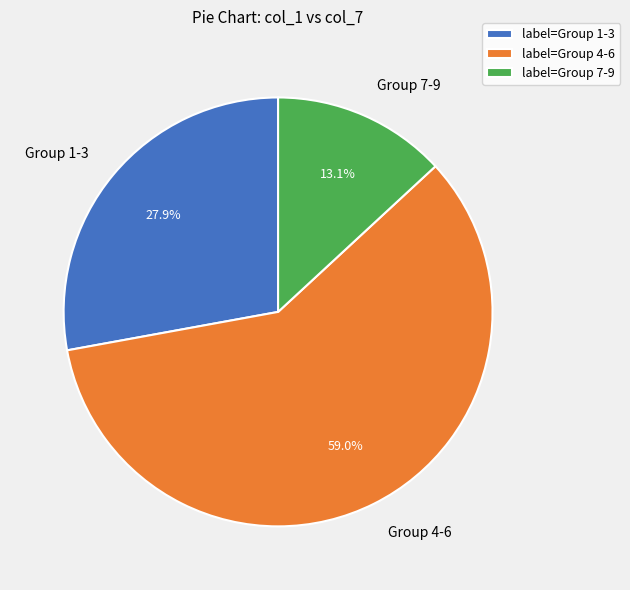

Which has a higher value, Group 1-3 or Group 4-6?

Group 4-6